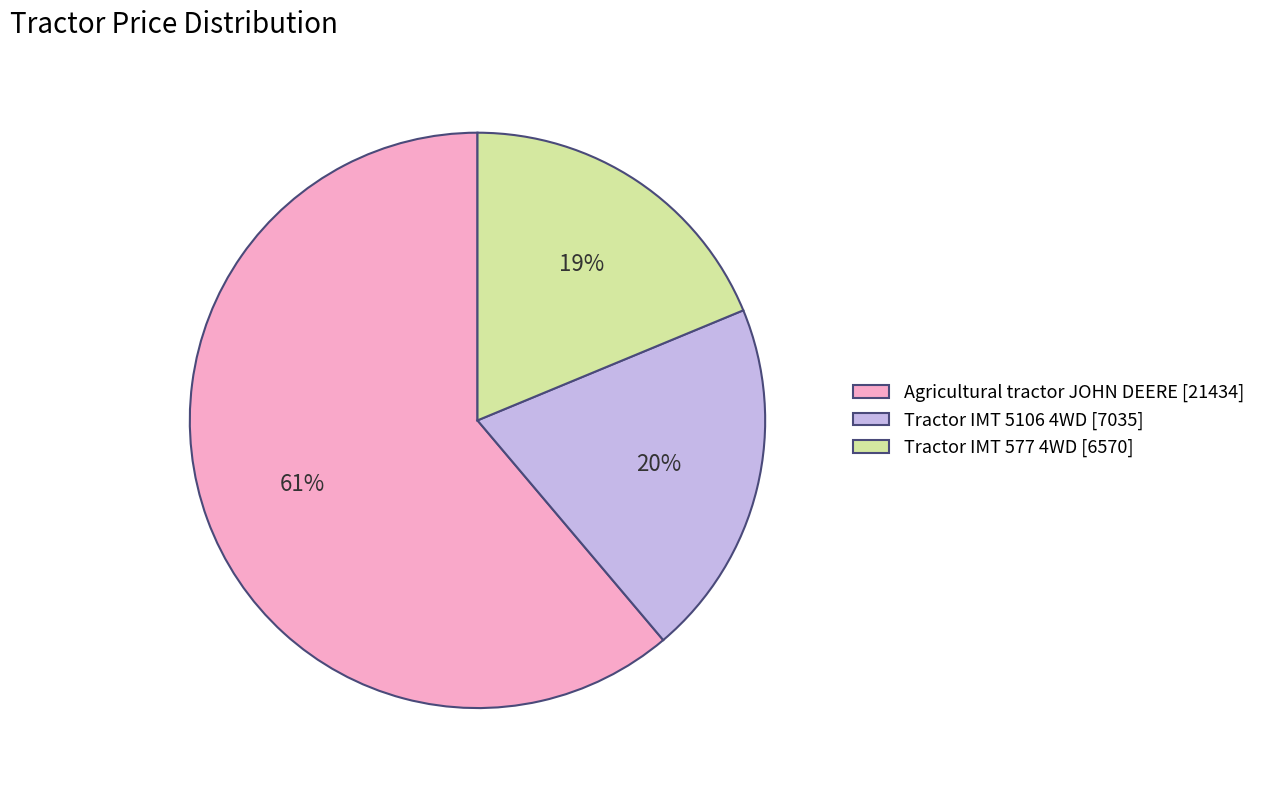

Rank the categories by value from lowest to highest.

Tractor IMT 577 4WD [6570], Tractor IMT 5106 4WD [7035], Agricultural tractor JOHN DEERE [21434]